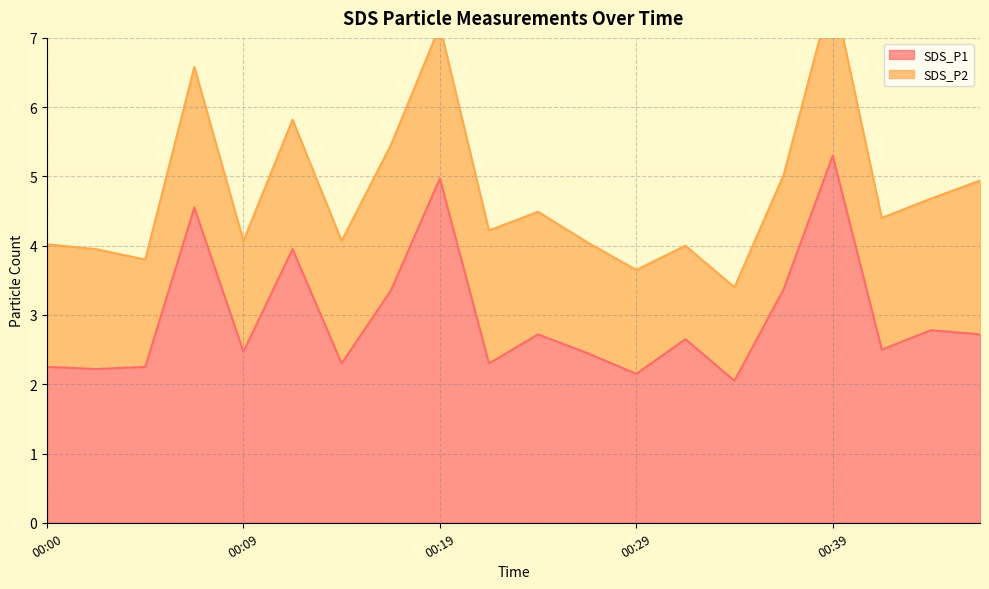

Rank the categories by value from highest to lowest.

00:39, 00:19, 00:07, 00:12, 00:36, 00:17, 00:44, 00:24, 00:46, 00:31, 00:41, 00:09, 00:27, 00:14, 00:22, 00:00, 00:05, 00:02, 00:29, 00:34